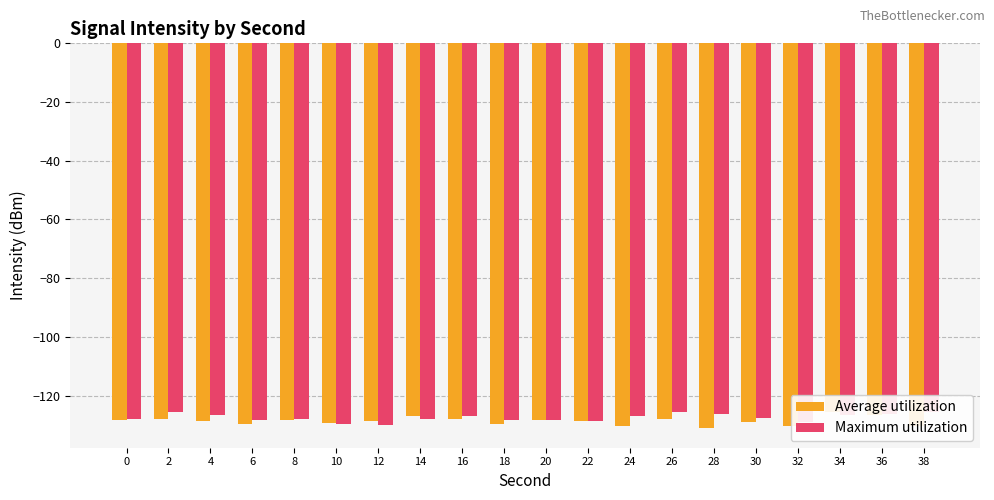

What is the value of the Maximum utilization bar at the 4th from the left?

-128.2